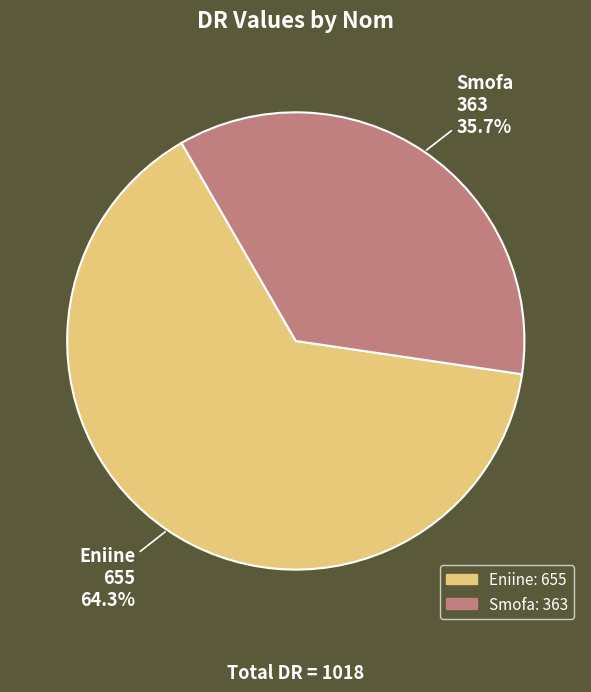

How many slices are in this pie chart?

2